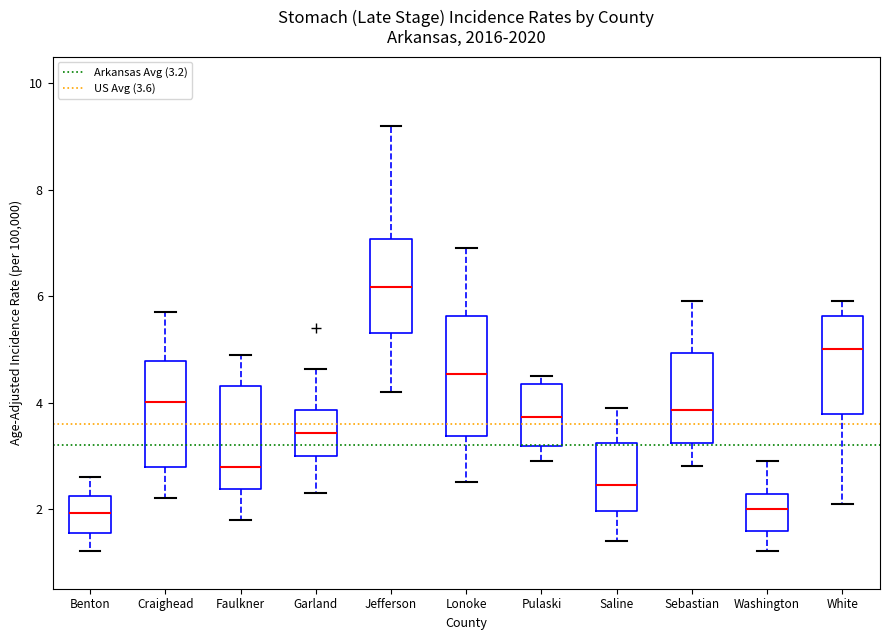

Reading left to right, transcribe this box plot: for each box, give where its median line is, the range the box spans, and where its two whiskers end, as read against the y-axis. The values are not printed on the chart, so give them approximately, as read against the axis.

Benton: median 2.0, box 1.6 to 2.2, whiskers 1.2 to 2.6
Craighead: median 4.0, box 2.8 to 4.8, whiskers 2.2 to 5.8
Faulkner: median 2.8, box 2.4 to 4.4, whiskers 1.8 to 5.0
Garland: median 3.4, box 3.0 to 3.8, whiskers 2.4 to 4.6
Jefferson: median 6.2, box 5.4 to 7.0, whiskers 4.2 to 9.2
Lonoke: median 4.6, box 3.4 to 5.6, whiskers 2.6 to 7.0
Pulaski: median 3.8, box 3.2 to 4.4, whiskers 3.0 to 4.6
Saline: median 2.4, box 2.0 to 3.2, whiskers 1.4 to 4.0
Sebastian: median 3.8, box 3.2 to 5.0, whiskers 2.8 to 6.0
Washington: median 2.0, box 1.6 to 2.2, whiskers 1.2 to 3.0
White: median 5.0, box 3.8 to 5.6, whiskers 2.2 to 6.0